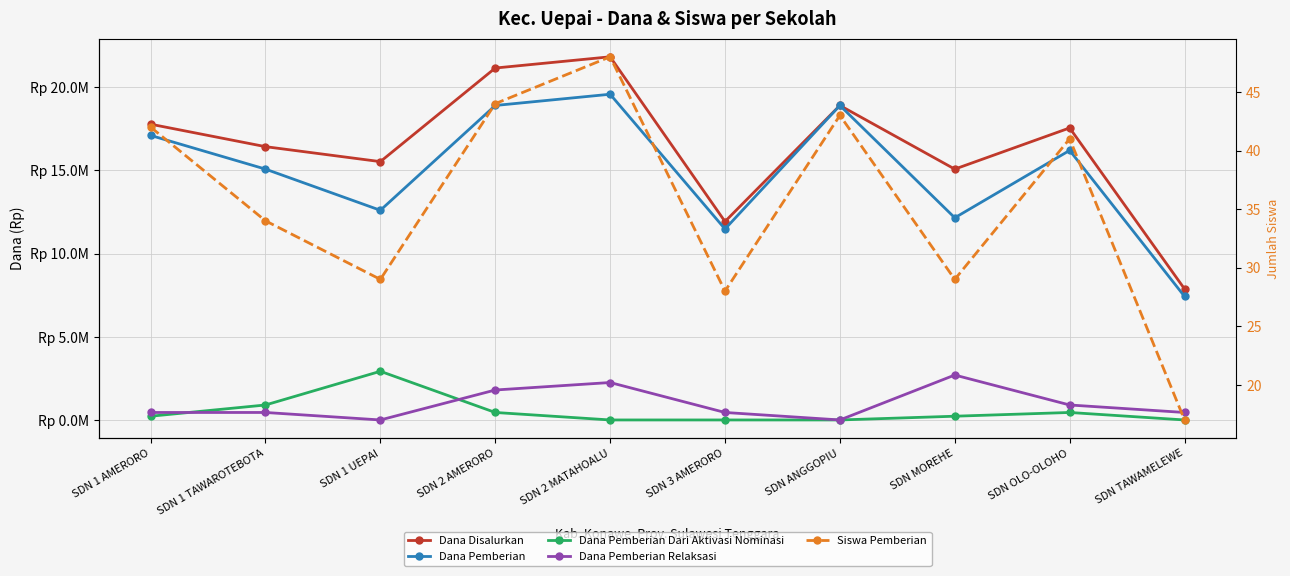

In Siswa Pemberian, how many points are higher than both neighbors (excluding endpoints)?

3